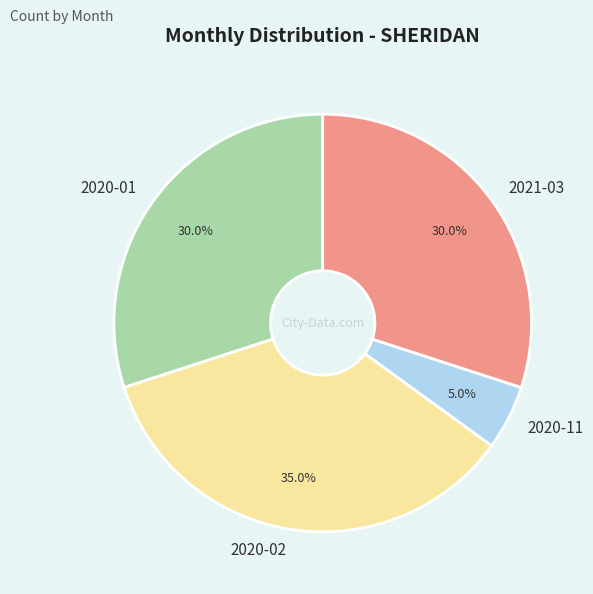

Which slice is the largest?

2020-02